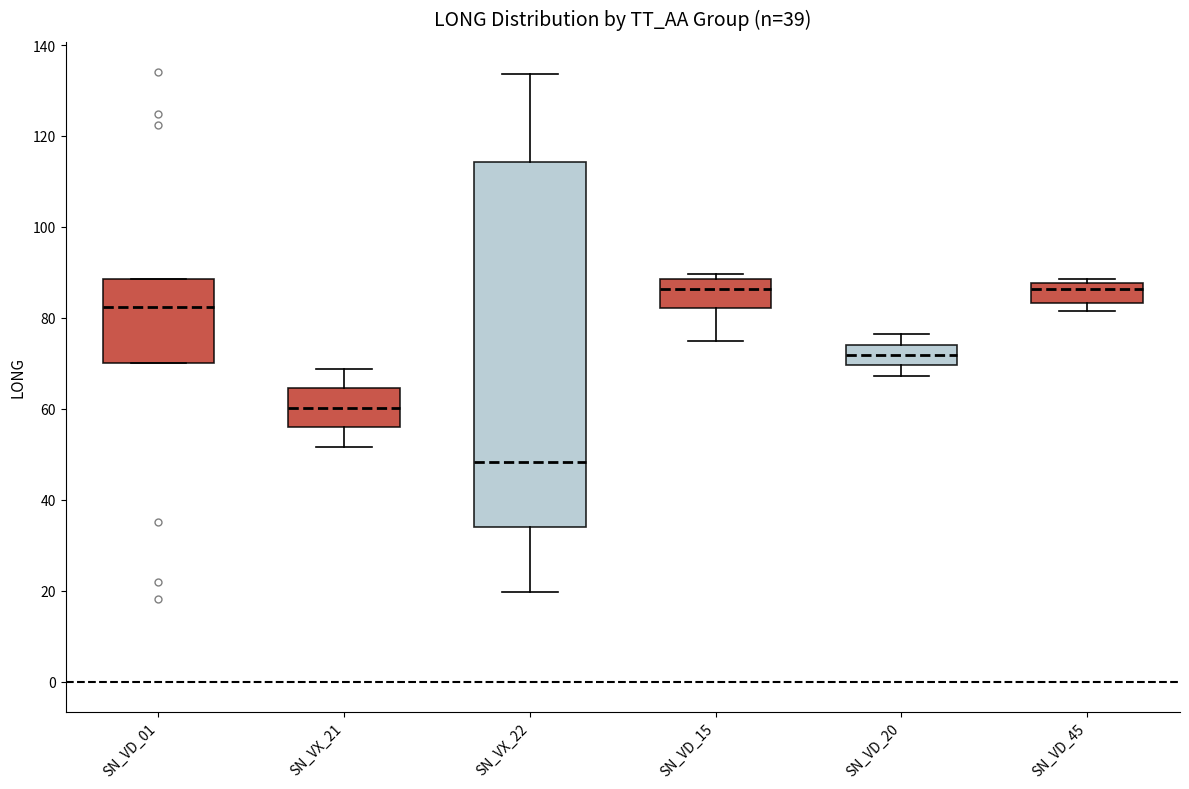

Where is the lower edge of the box for SN_VD_20 on the y-axis? The values are not printed on the chart, so give them approximately, as read against the axis.

70